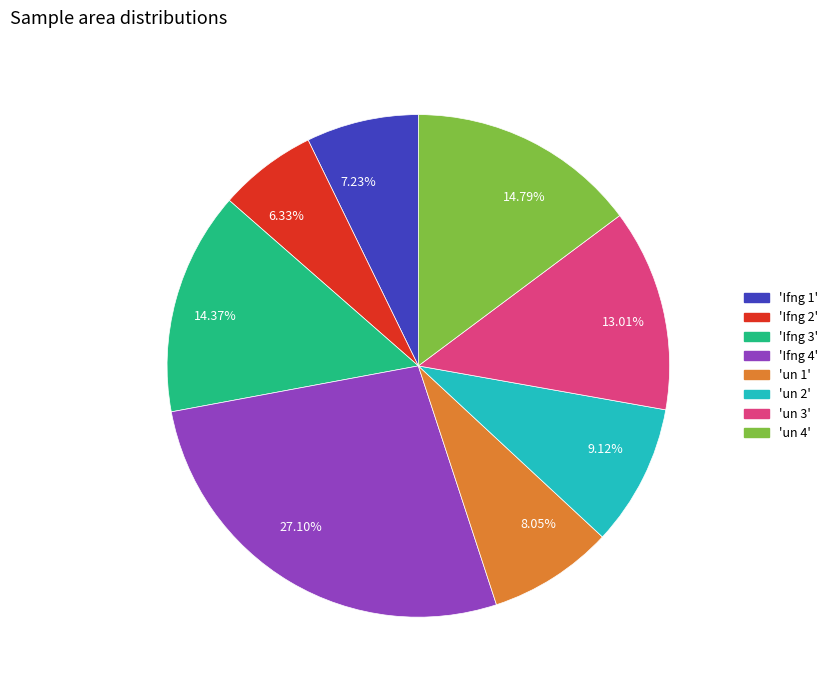

Between 6.33% and 7.23%, which is larger?

7.23%